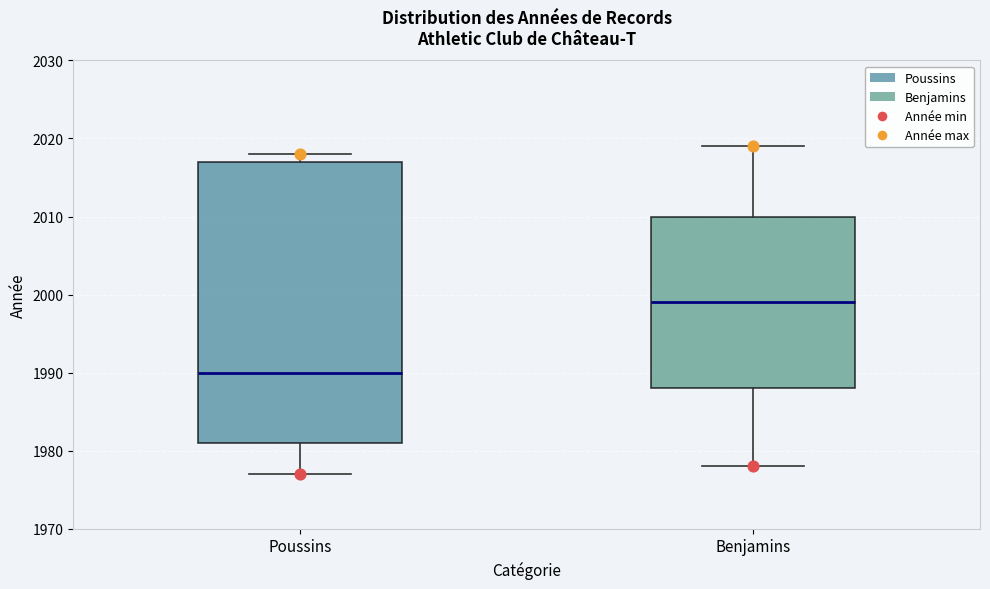

Reading left to right, read every box against the y-axis: the position of its median line, the range the box covers, and the ends of its whiskers. The values are not printed on the chart, so give them approximately, as read against the axis.

Poussins: median 1990, box 1981 to 2017, whiskers 1977 to 2018
Benjamins: median 1999, box 1988 to 2010, whiskers 1978 to 2019